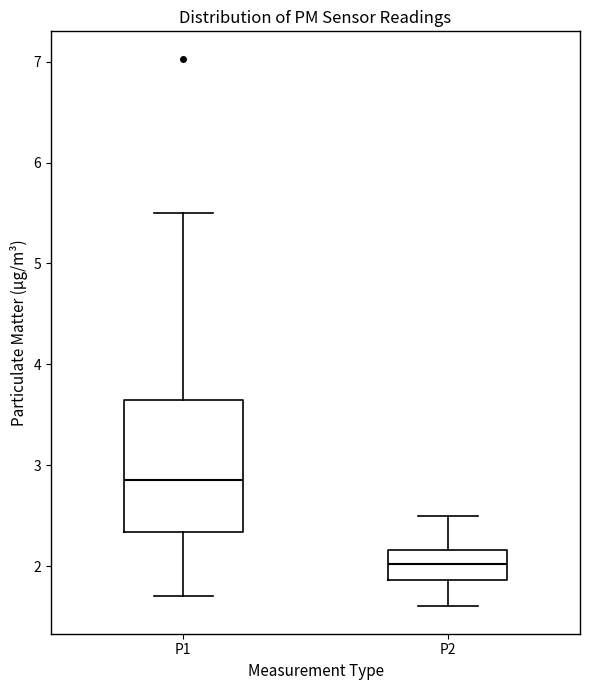

Reading left to right, transcribe this box plot: for each box, give where its median line is, the range the box spans, and where its two whiskers end, as read against the y-axis. The values are not printed on the chart, so give them approximately, as read against the axis.

P1: median 2.9, box 2.3 to 3.7, whiskers 1.7 to 5.5
P2: median 2.0, box 1.9 to 2.2, whiskers 1.6 to 2.5